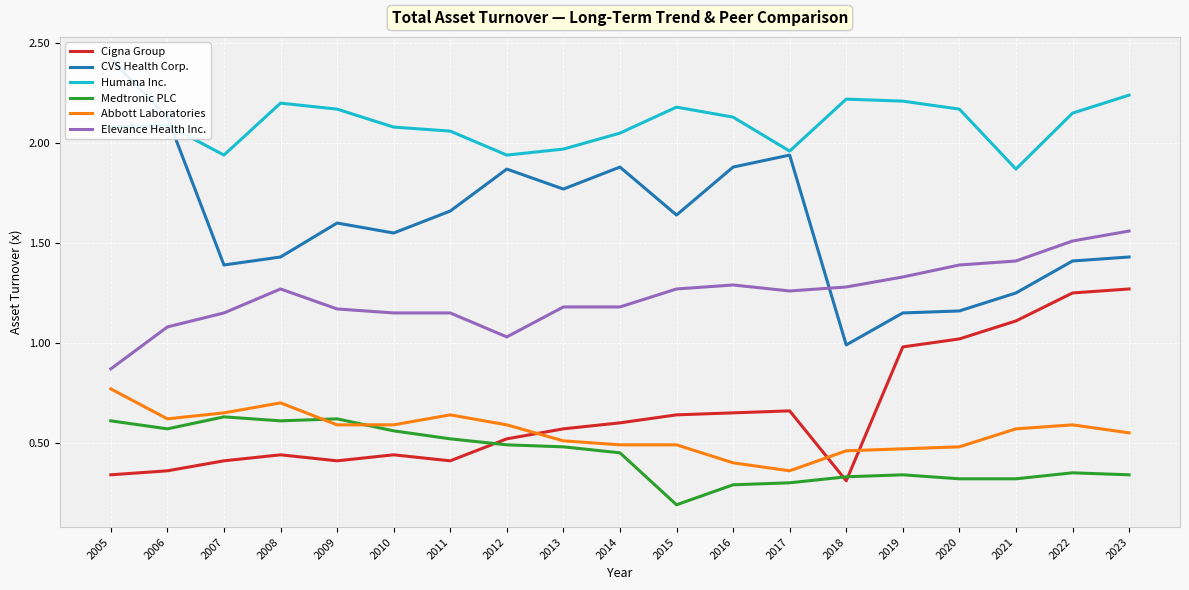

True or false: Medtronic PLC and CVS Health Corp. cross at least once.

False